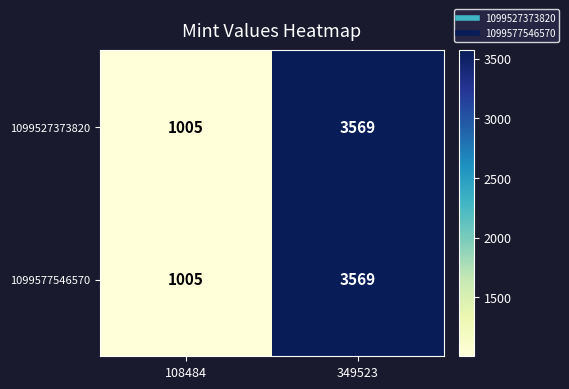

Reading left to right, transcribe all the data shown in this chart.

1099527373820: 108484=1005	349523=3569
1099577546570: 108484=1005	349523=3569